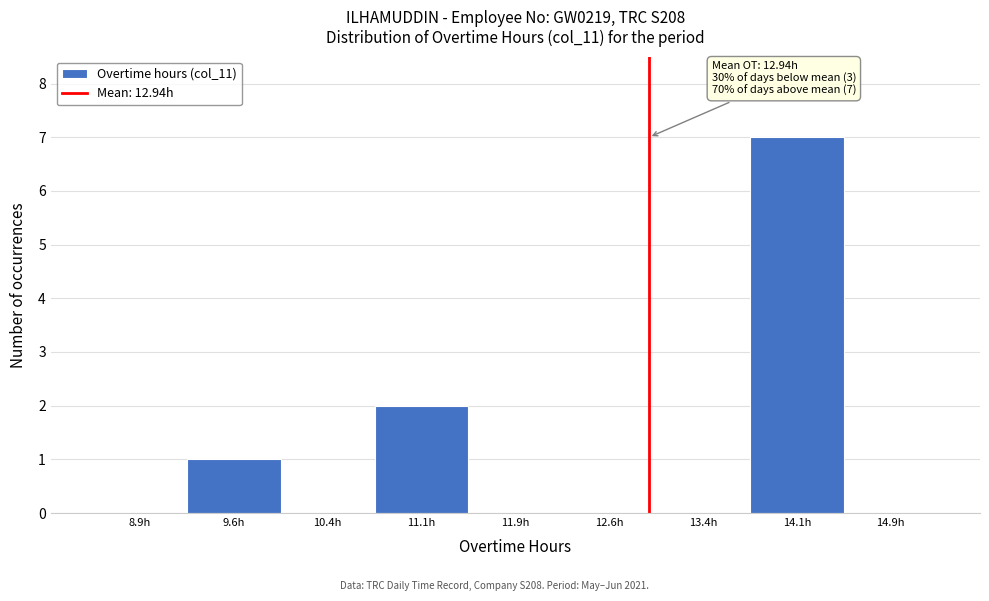

Which range on the x-axis has the tallest bar?

13.75 to 14.50